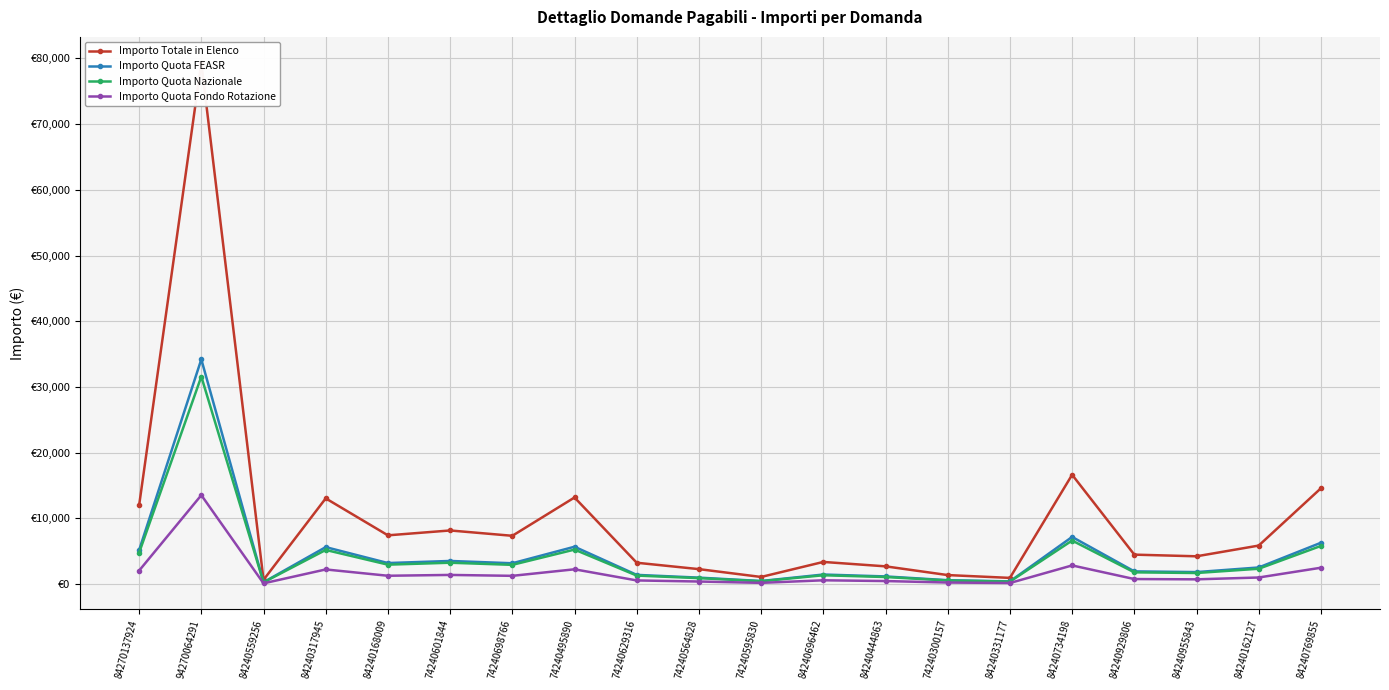

True or false: Importo Quota FEASR and Importo Quota Nazionale cross at least once.

False